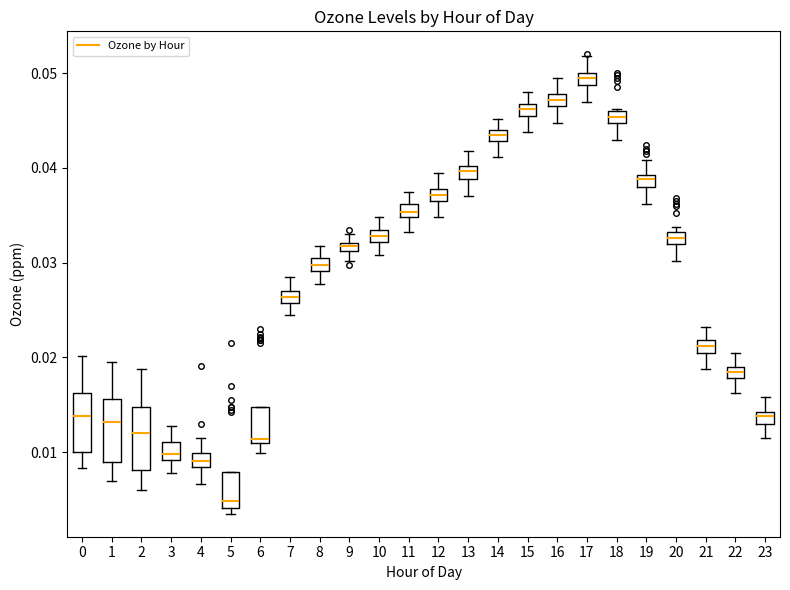

Which box's median line is the lowest?

5